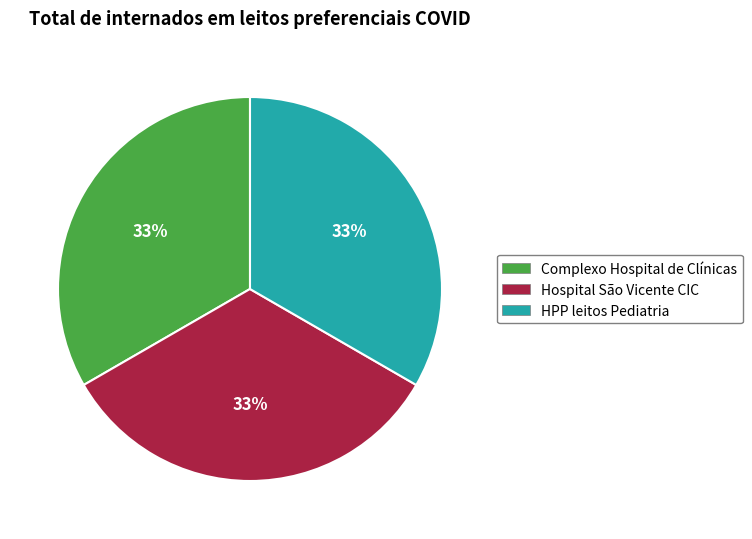

To the nearest percent, what portion does Complexo Hospital de Clínicas represent?

33%